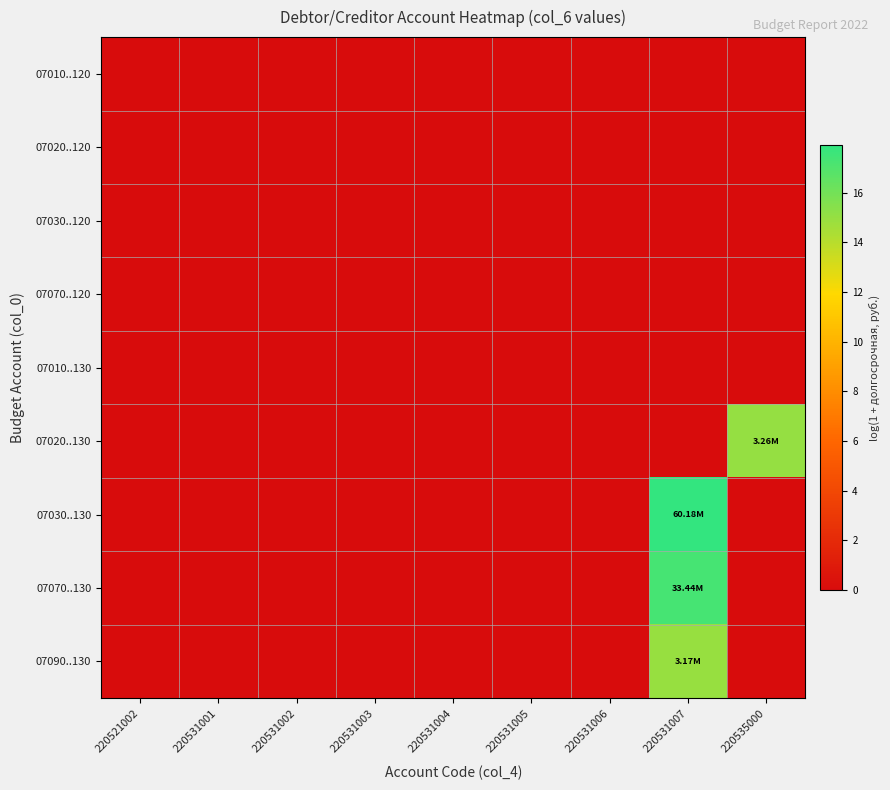

Reading right to left, what are all the values shown in this chart?

07010..120: 220535000=0.0	220531007=0.0	220531006=0.0	220531005=0.0	220531004=0.0	220531003=0.0	220531002=0.0	220531001=0.0	220521002=0.0
07020..120: 220535000=0.0	220531007=0.0	220531006=0.0	220531005=0.0	220531004=0.0	220531003=0.0	220531002=0.0	220531001=0.0	220521002=0.0
07030..120: 220535000=0.0	220531007=0.0	220531006=0.0	220531005=0.0	220531004=0.0	220531003=0.0	220531002=0.0	220531001=0.0	220521002=0.0
07070..120: 220535000=0.0	220531007=0.0	220531006=0.0	220531005=0.0	220531004=0.0	220531003=0.0	220531002=0.0	220531001=0.0	220521002=0.0
07010..130: 220535000=0.0	220531007=0.0	220531006=0.0	220531005=0.0	220531004=0.0	220531003=0.0	220531002=0.0	220531001=0.0	220521002=0.0
07020..130: 220535000=15.0	220531007=0.0	220531006=0.0	220531005=0.0	220531004=0.0	220531003=0.0	220531002=0.0	220531001=0.0	220521002=0.0
07030..130: 220535000=0.0	220531007=17.9	220531006=0.0	220531005=0.0	220531004=0.0	220531003=0.0	220531002=0.0	220531001=0.0	220521002=0.0
07070..130: 220535000=0.0	220531007=17.3	220531006=0.0	220531005=0.0	220531004=0.0	220531003=0.0	220531002=0.0	220531001=0.0	220521002=0.0
07090..130: 220535000=0.0	220531007=15.0	220531006=0.0	220531005=0.0	220531004=0.0	220531003=0.0	220531002=0.0	220531001=0.0	220521002=0.0